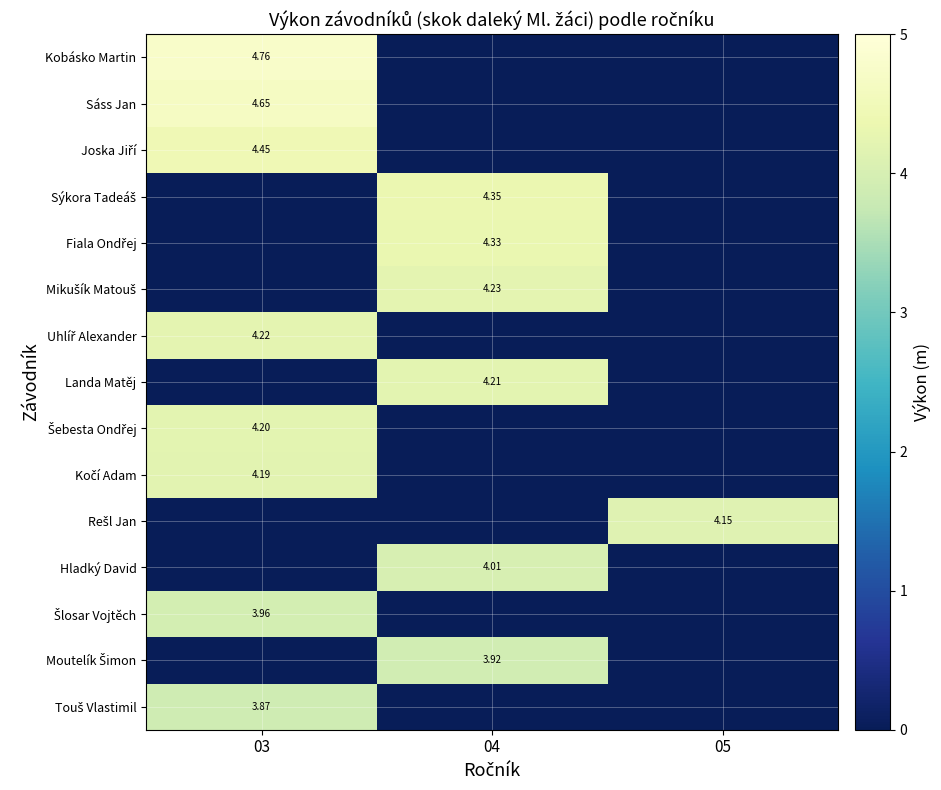

At 04, list the series in order from smallest to largest.

Kobásko Martin, Sáss Jan, Joska Jiří, Uhlíř Alexander, Šebesta Ondřej, Kočí Adam, Rešl Jan, Šlosar Vojtěch, Touš Vlastimil, Moutelík Šimon, Hladký David, Landa Matěj, Mikušík Matouš, Fiala Ondřej, Sýkora Tadeáš